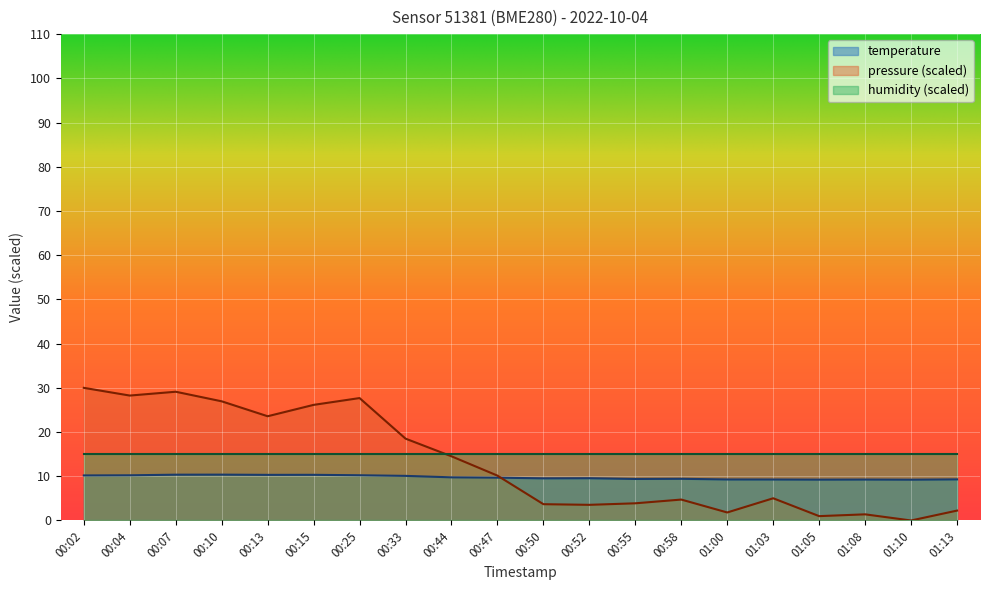

Count the number of data series in this chart.

3